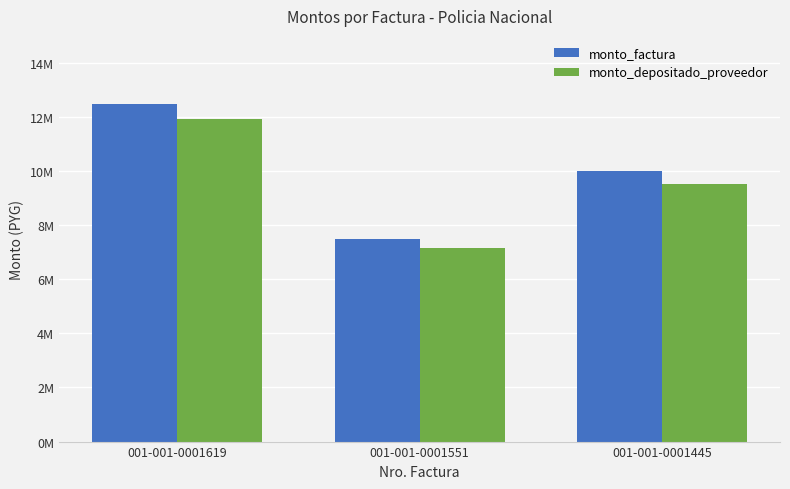

What is the average value of the monto_factura series?

10000000